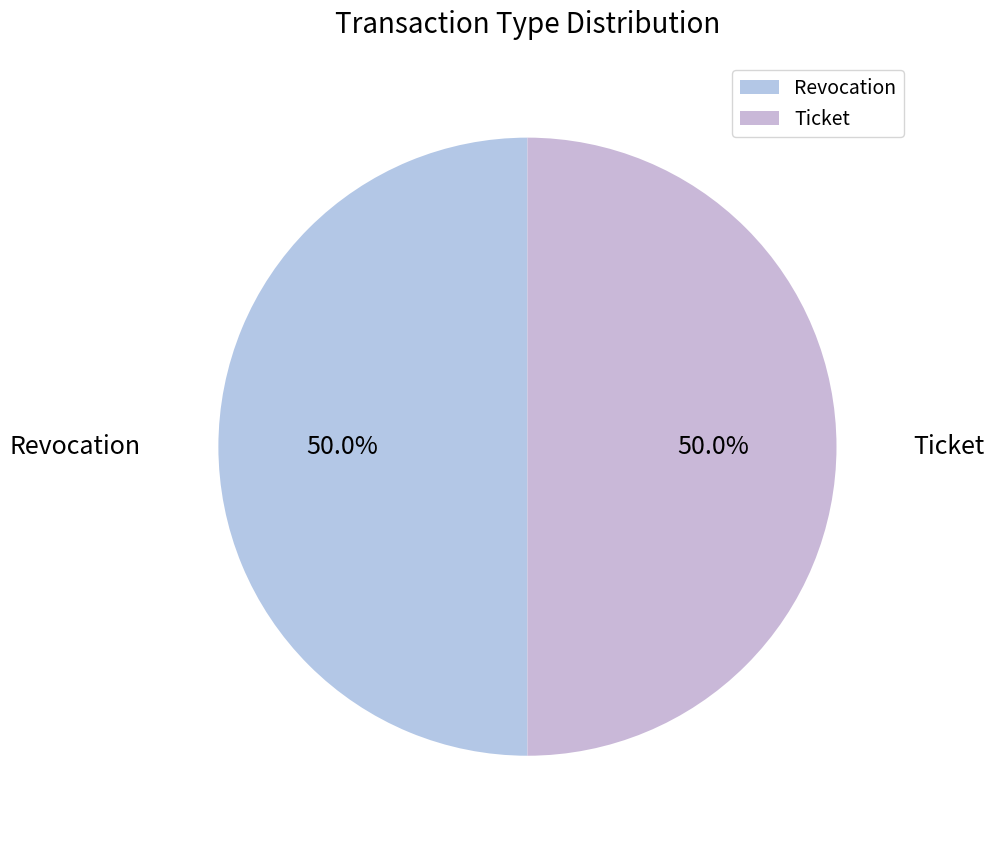

Is it true that Revocation is 50% of the pie?

True